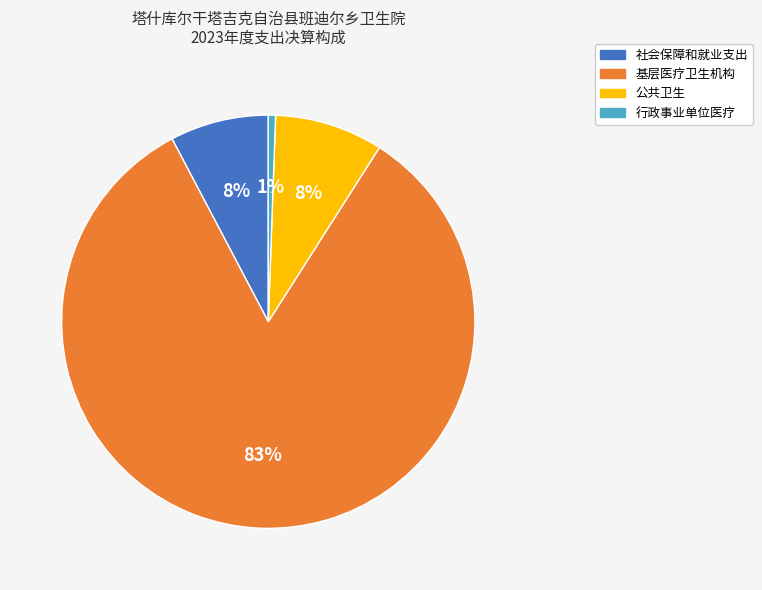

Is the sum of 基层医疗卫生机构 and 公共卫生 greater than half?

Yes